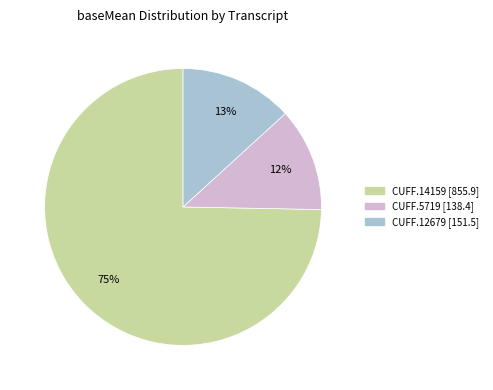

Is it true that CUFF.12679 is 27% of the pie?

False